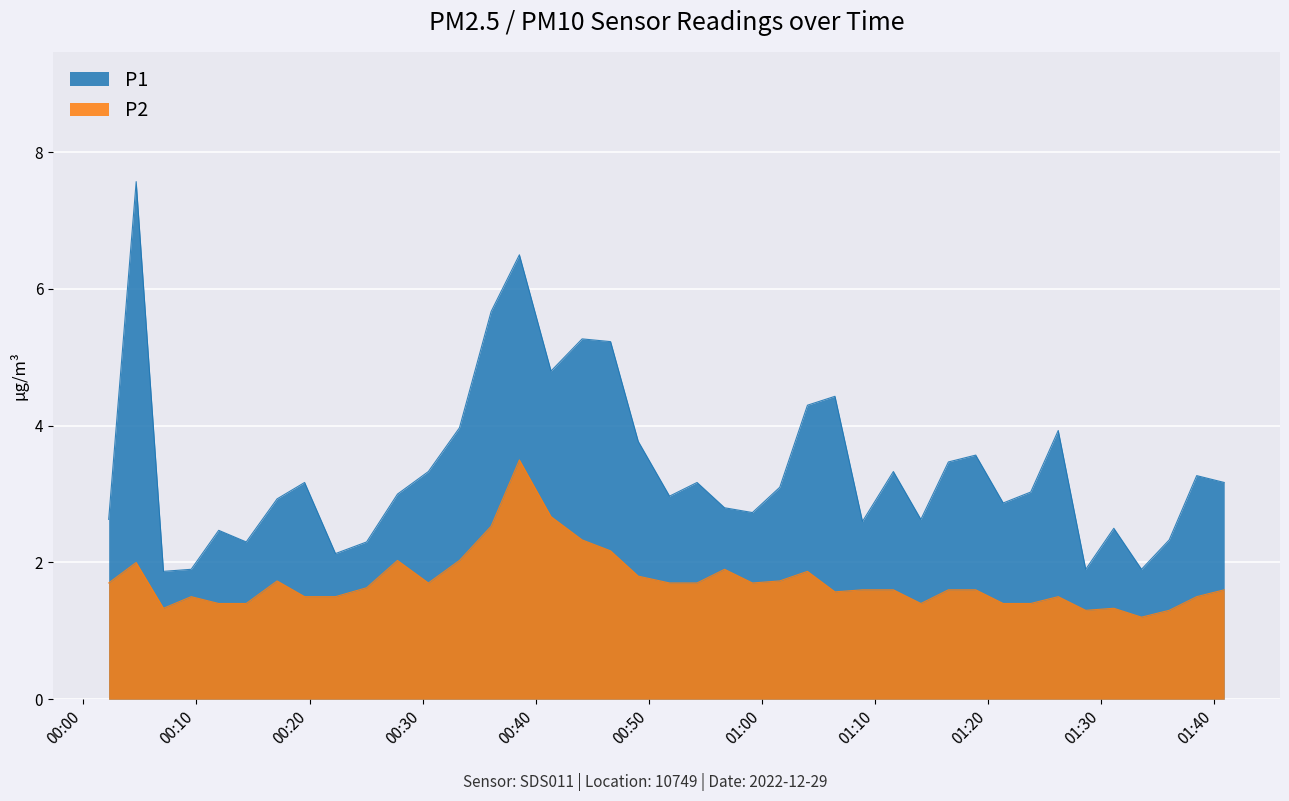

What is the label of the 10th point from the right?

2022-12-29T01:18:56